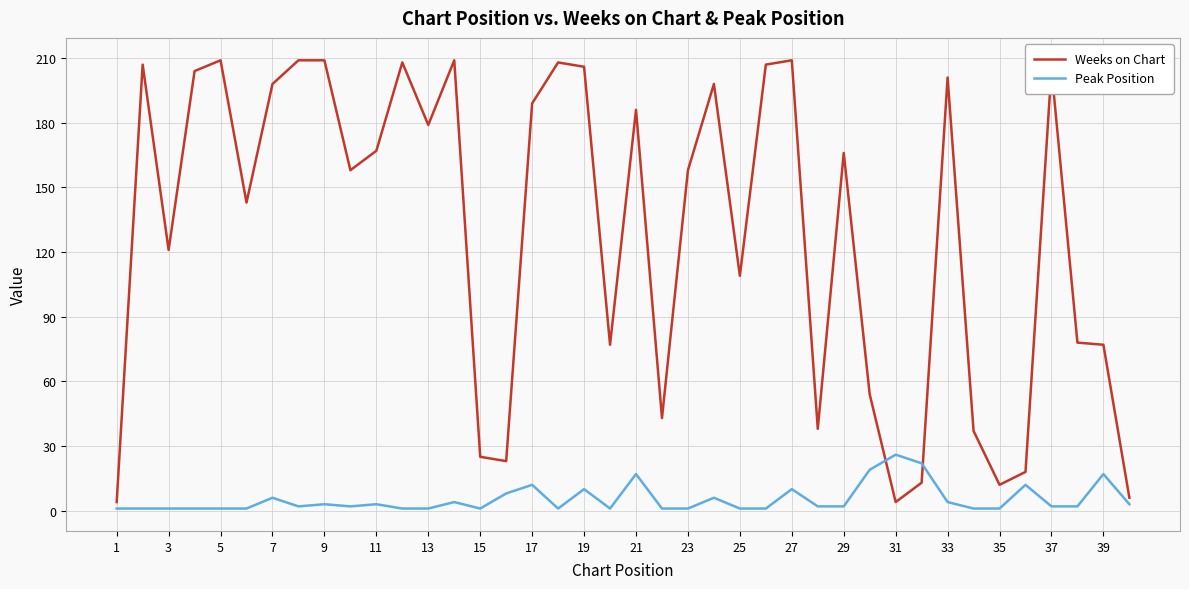

What is the difference between the maximum and minimum values in the Peak Position series?

25